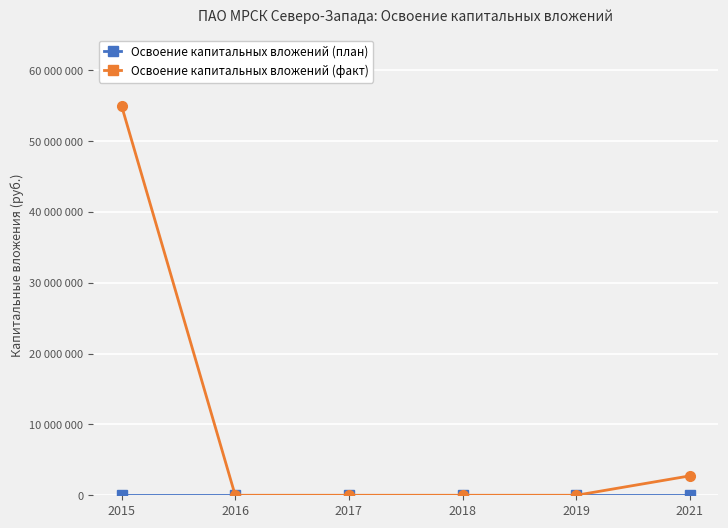

Reading left to right, what are all the values shown in this chart?

Освоение капитальных вложений (план): 2015=0	2016=0	2017=0	2018=0	2019=0	2021=0
Освоение капитальных вложений (факт): 2015=55045035	2016=0	2017=0	2018=0	2019=0	2021=2743008